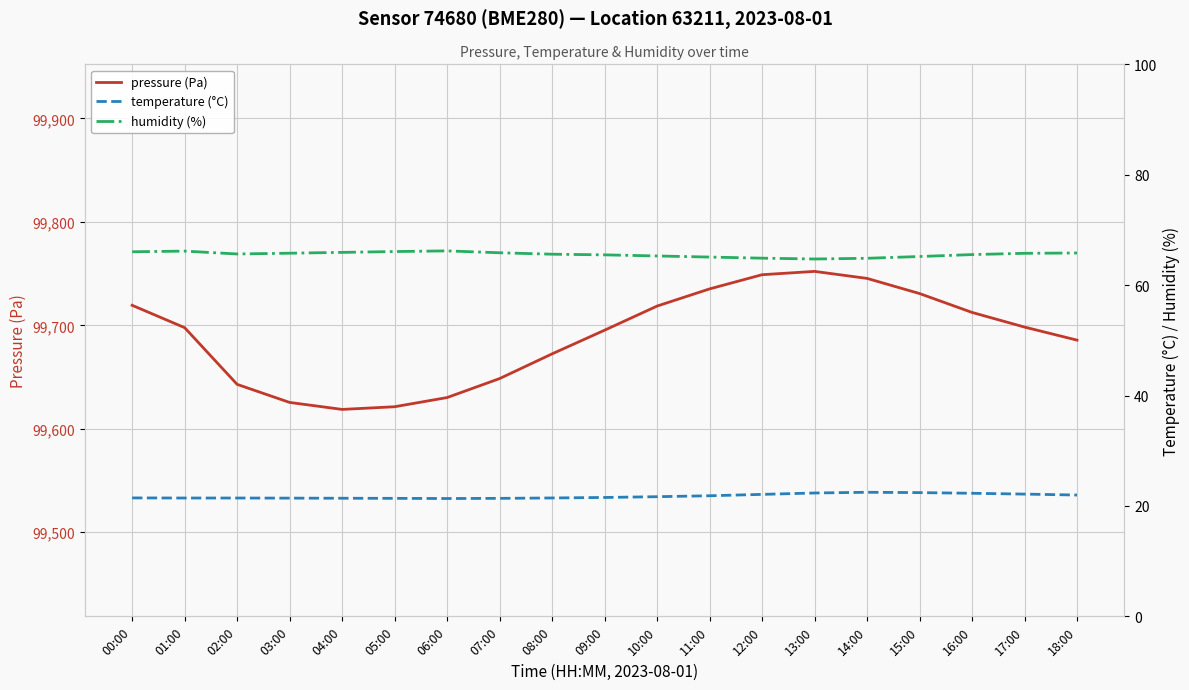

Which series changed the most between 01:00 and 02:00?

pressure (Pa)